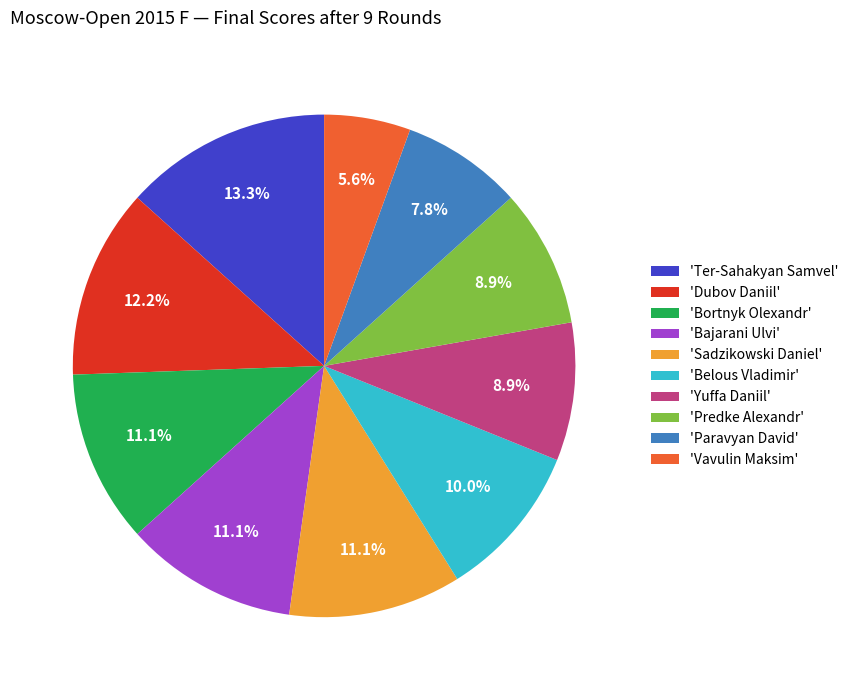

Which slice is the largest?

'Ter-Sahakyan Samvel'